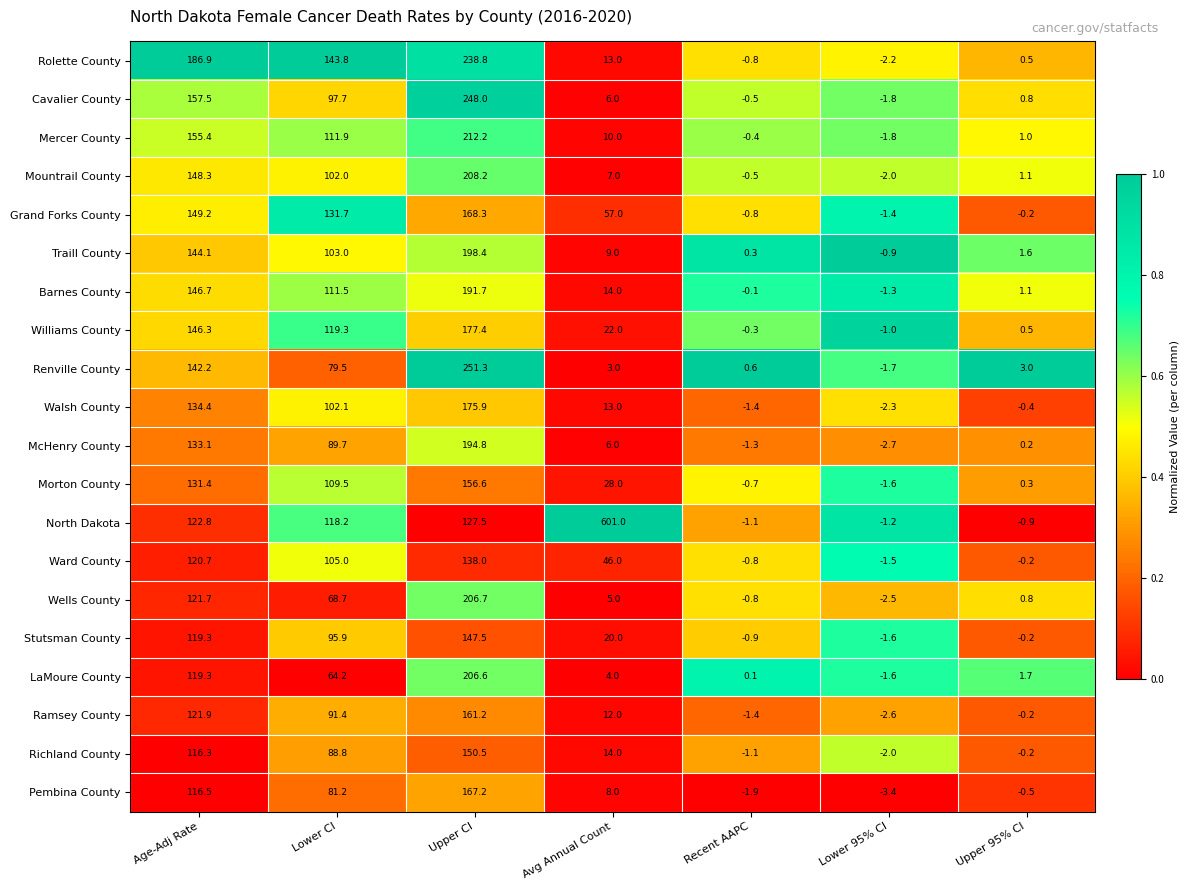

Rank the series by their maximum value, from highest to lowest.

North Dakota, Renville County, Cavalier County, Rolette County, Mercer County, Mountrail County, Wells County, LaMoure County, Traill County, McHenry County, Barnes County, Williams County, Walsh County, Grand Forks County, Pembina County, Ramsey County, Morton County, Richland County, Stutsman County, Ward County